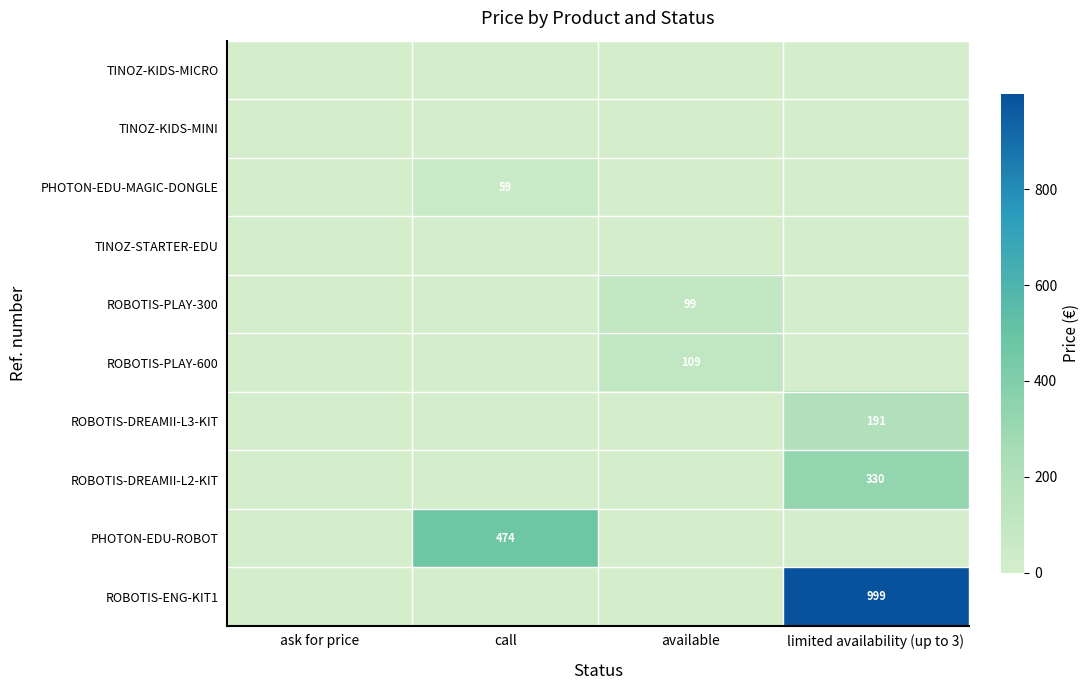

True or false: ROBOTIS-DREAMII-L2-KIT has a value of 330 at limited availability (up to 3).

True